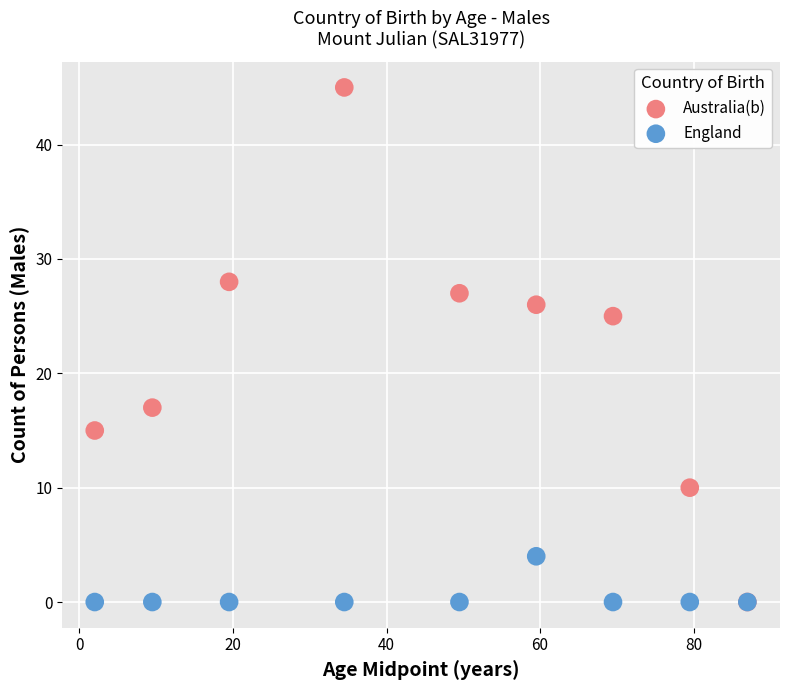

Which series has the widest spread of Y values?

Australia(b)